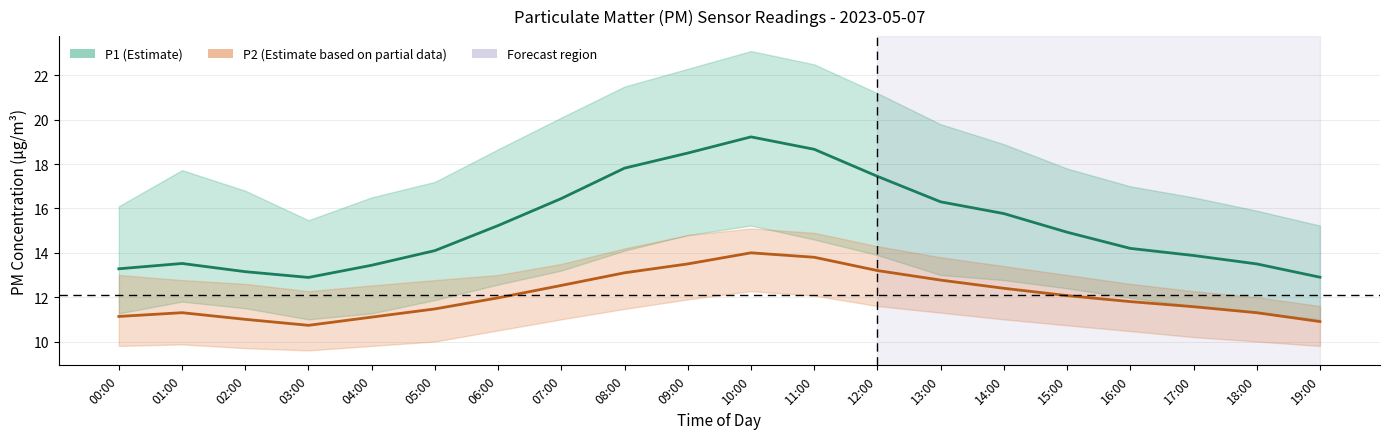

At 18:00, list the series in order from smallest to largest.

P2, P1